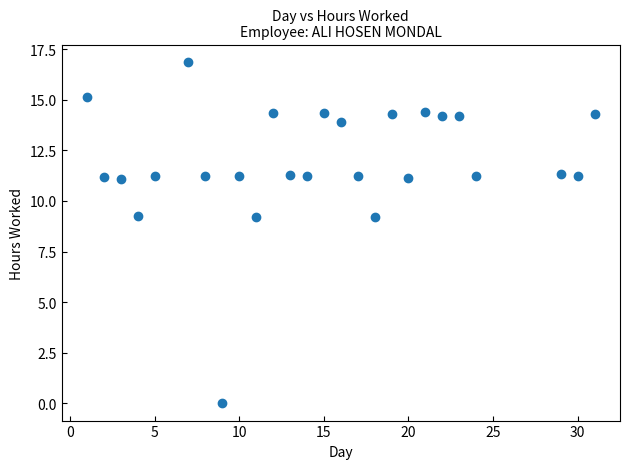

What is the range of Y values (max minus min)?

16.9